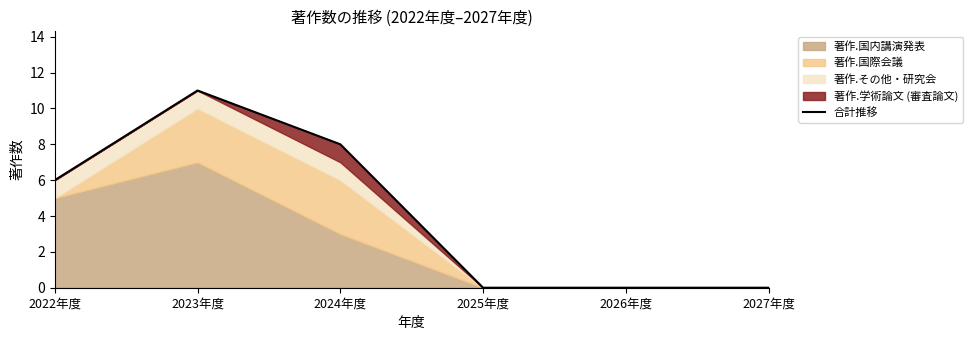

Approximately how many times larger is the value at 2023年度 compared to 2022年度?

1.8